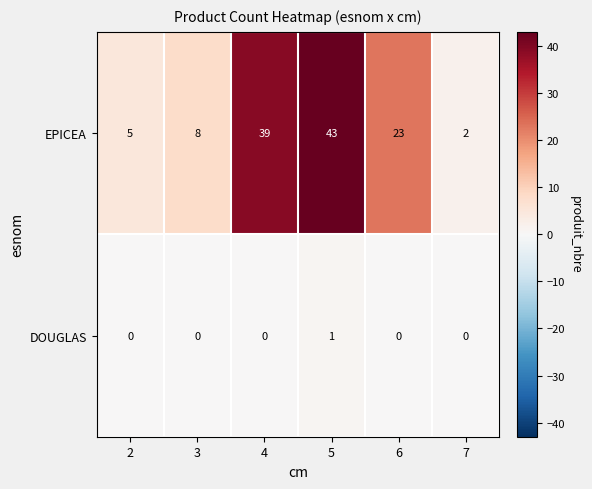

True or false: EPICEA has a value of 6 at 3.

False